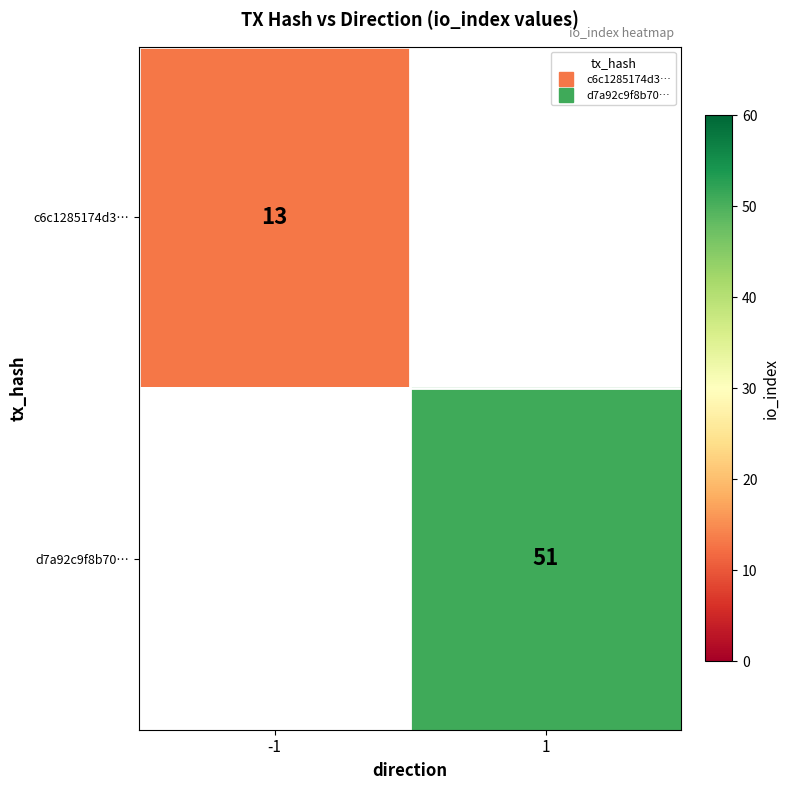

At how many categories does at least one series exceed 24?

1